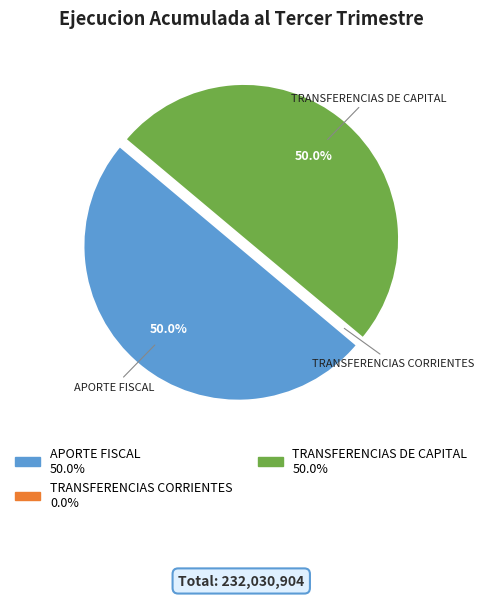

Approximately how many times larger is the value at TRANSFERENCIAS DE CAPITAL compared to APORTE FISCAL?

1.0